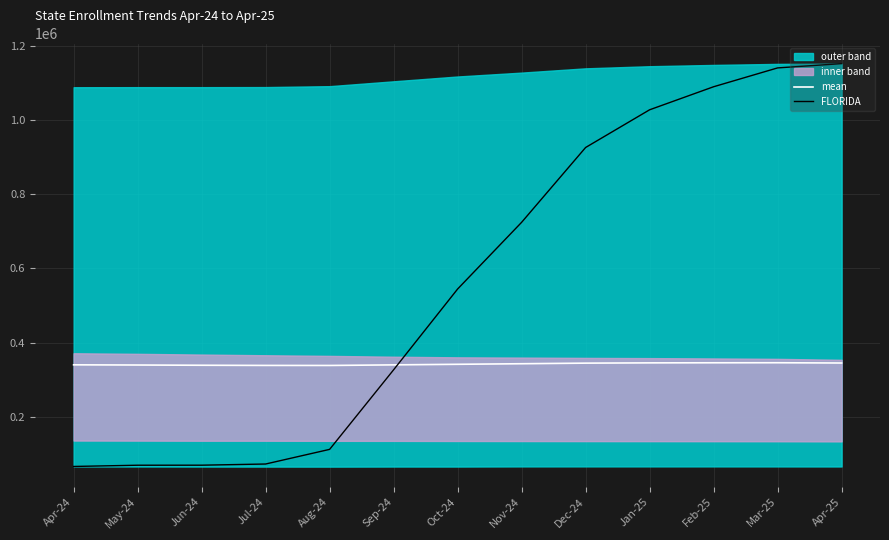

What is the average value of the mean series?

341907.1